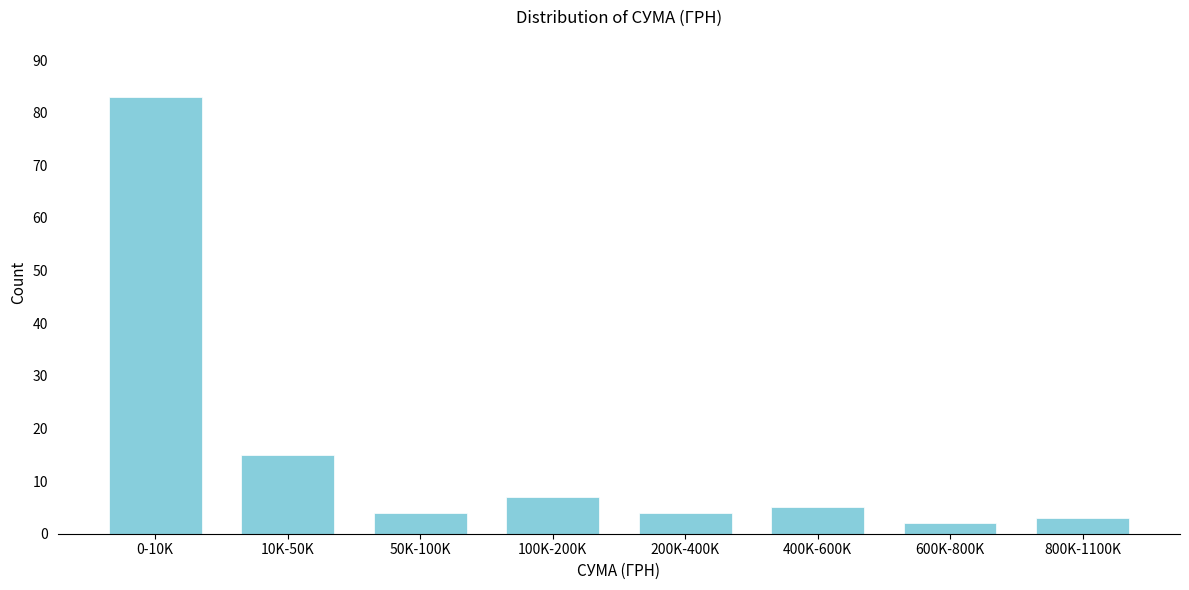

Reading left to right, what are all the values shown in this chart?

0-10K=83	10K-50K=15	50K-100K=4	100K-200K=7	200K-400K=4	400K-600K=5	600K-800K=2	800K-1100K=3